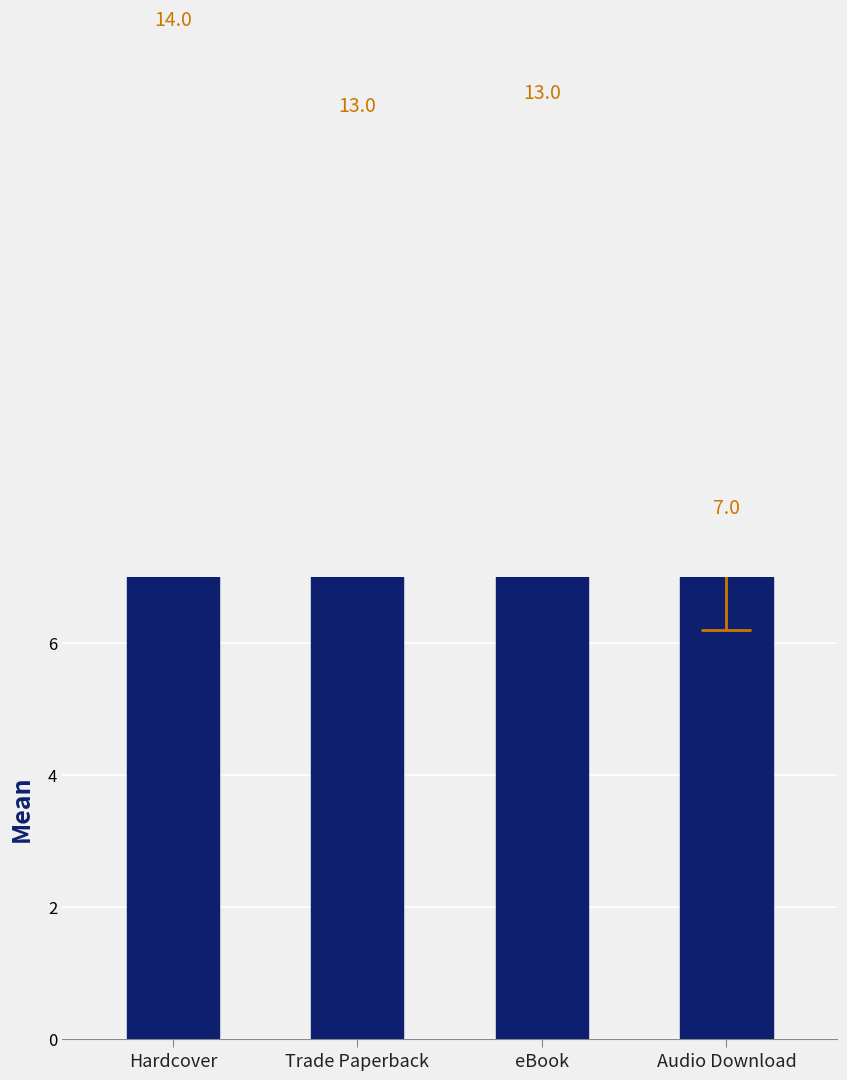

Which label corresponds to the largest value in the chart?

Hardcover